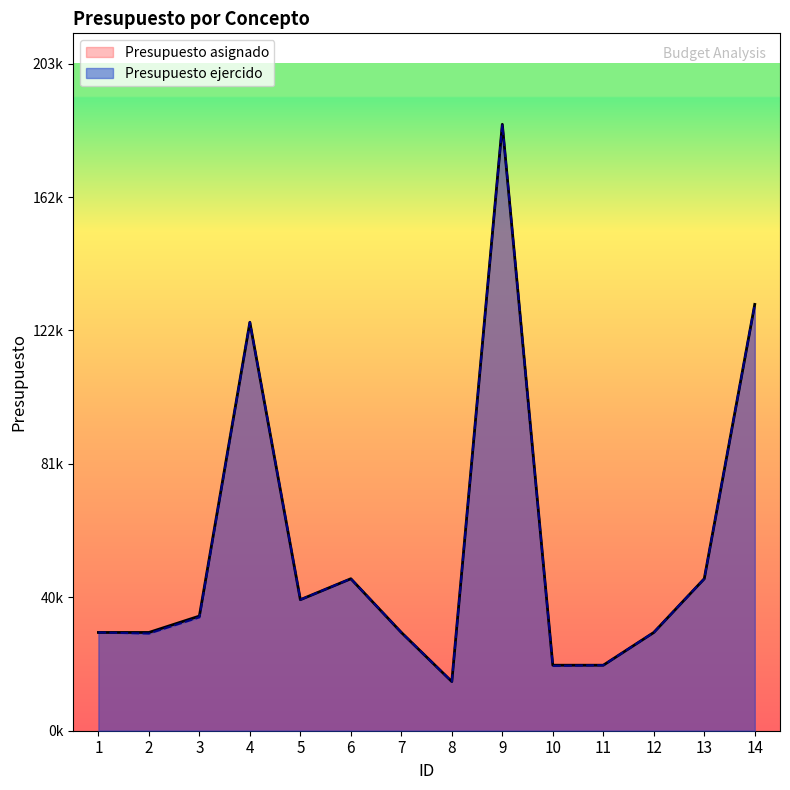

What is the value of the Presupuesto ejercido point at the 7th from the left?

30000.0